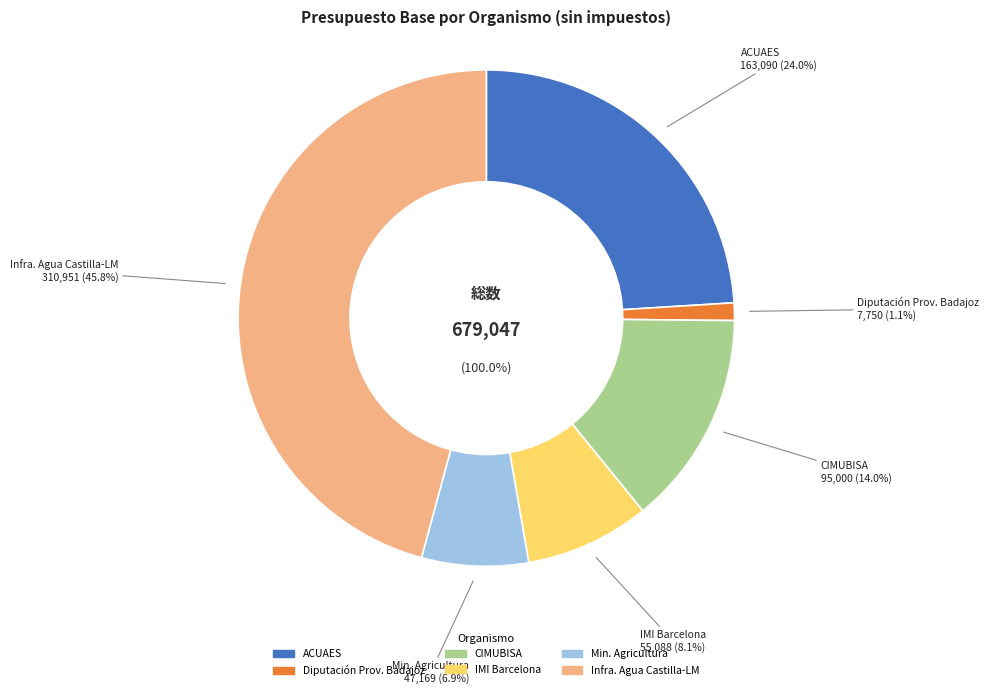

Does Institut Municipal d'Informàtica account for over 50% of the chart?

No